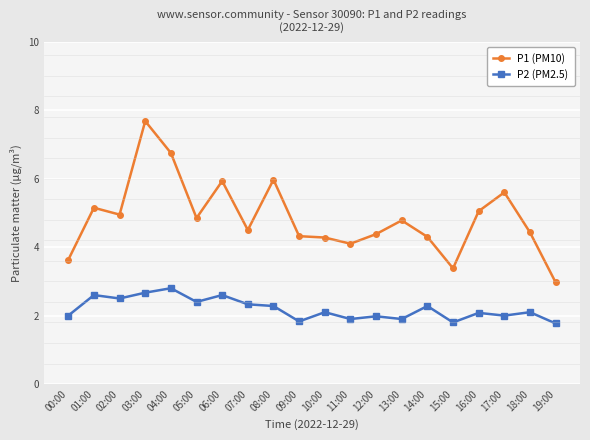

True or false: P2 (PM2.5) and P1 (PM10) cross at least once.

False